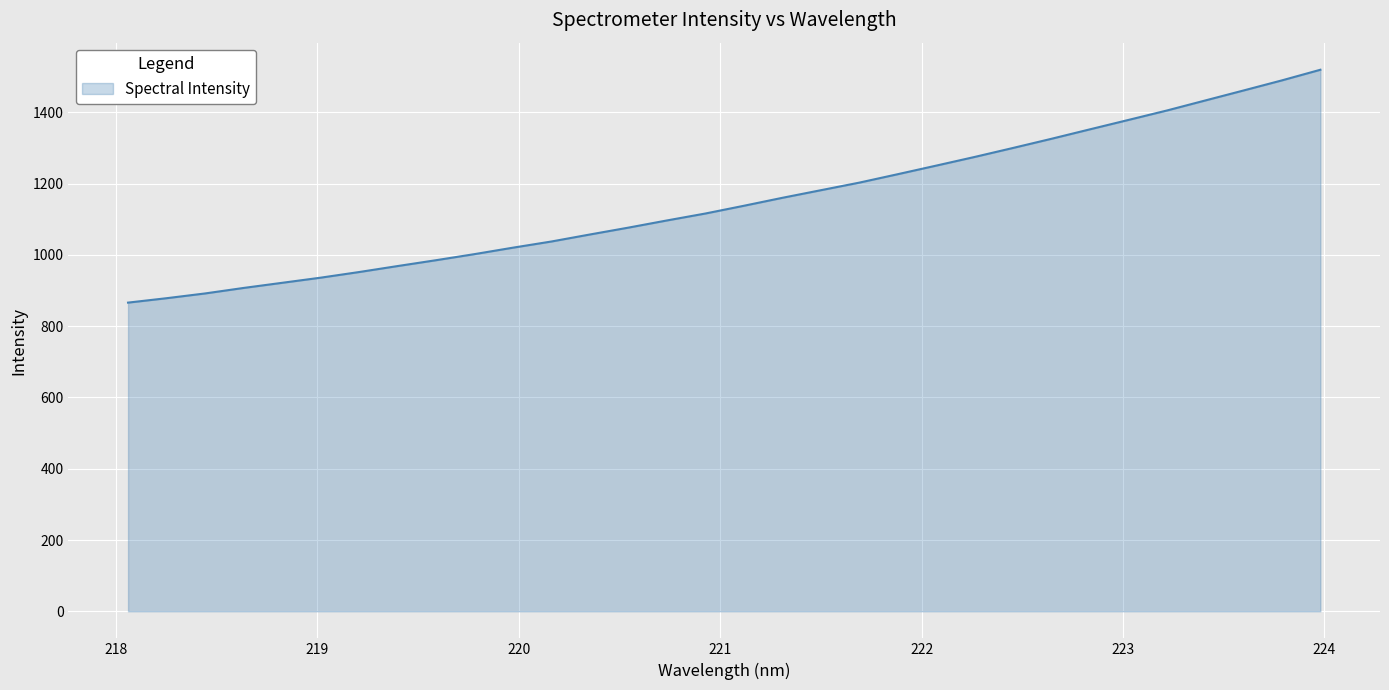

What is the difference between the maximum and minimum values?

653.5